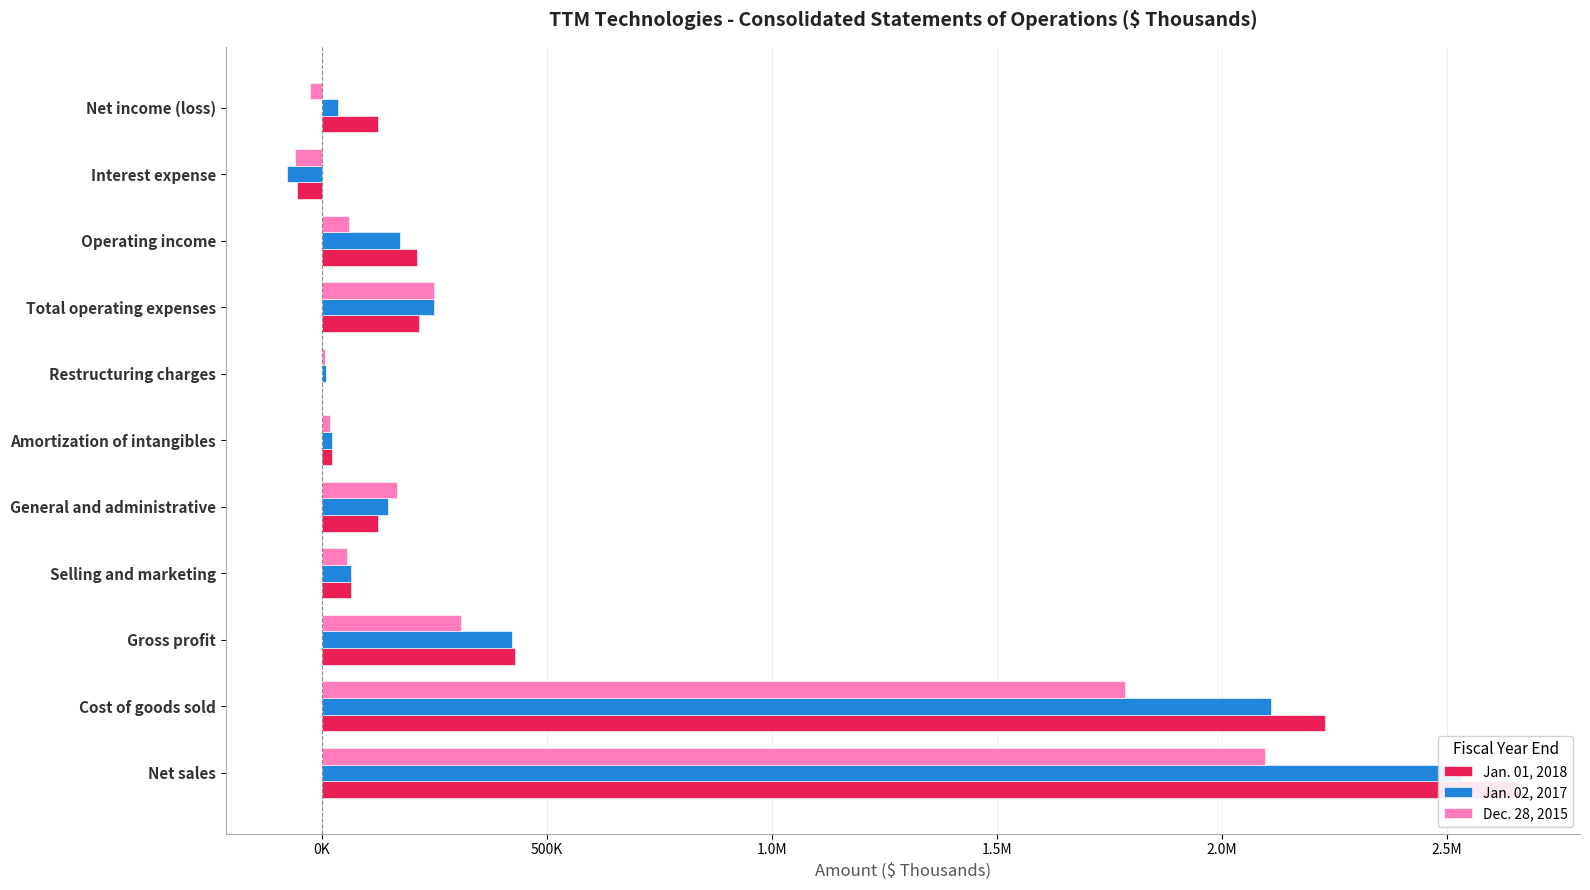

What is the difference between the highest and lowest values at Interest expense?

22110